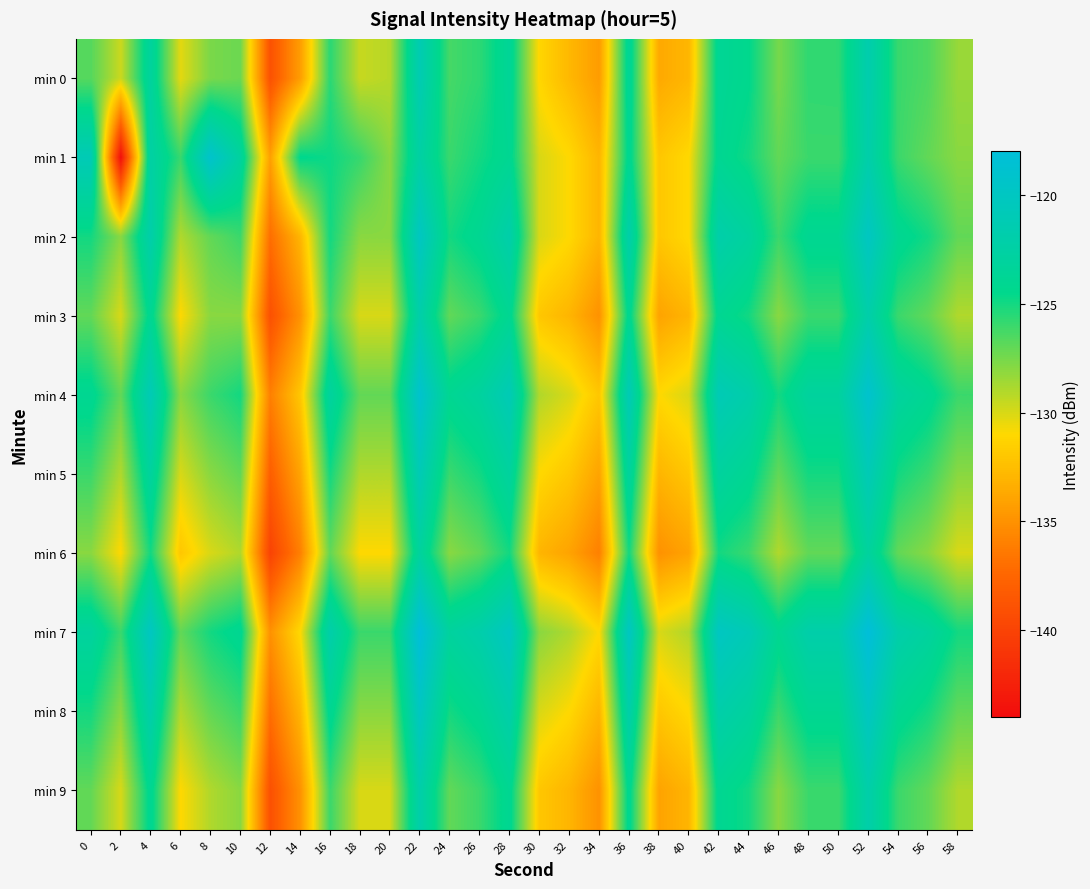

Reading left to right, extract all data points from this chart.

min 0: 0=-126.7	2=-129.7	4=-123.1	6=-130.3	8=-127.6	10=-127.2	12=-138.9	14=-134.3	16=-125.6	18=-129.6	20=-129.1	22=-121.3	24=-126.3	26=-125.7	28=-123.6	30=-131.2	32=-132.8	34=-134.4	36=-123.6	38=-133.7	40=-132.9	42=-123.8	44=-124.4	46=-127.5	48=-125.7	50=-125.7	52=-121.7	54=-125.9	56=-126.5	58=-128.4
min 1: 0=-121.0	2=-143.8	4=-122.5	6=-125.9	8=-119.1	10=-123.0	12=-134.2	14=-124.4	16=-124.8	18=-125.9	20=-128.0	22=-122.5	24=-126.0	26=-125.0	28=-124.0	30=-130.0	32=-131.0	34=-133.0	36=-124.0	38=-132.0	40=-131.0	42=-124.0	44=-125.0	46=-127.0	48=-126.0	50=-126.0	52=-122.0	54=-126.0	56=-127.0	58=-128.0
min 2: 0=-125.0	2=-128.0	4=-122.0	6=-129.0	8=-127.0	10=-126.0	12=-137.0	14=-133.0	16=-125.0	18=-128.0	20=-128.0	22=-120.0	24=-125.0	26=-124.0	28=-122.0	30=-130.0	32=-131.0	34=-133.0	36=-122.0	38=-132.0	40=-131.0	42=-122.0	44=-123.0	46=-126.0	48=-124.0	50=-124.0	52=-120.0	54=-124.0	56=-125.0	58=-127.0
min 3: 0=-127.0	2=-130.0	4=-124.0	6=-131.0	8=-128.0	10=-128.0	12=-139.0	14=-135.0	16=-126.0	18=-130.0	20=-130.0	22=-122.0	24=-127.0	26=-126.0	28=-124.0	30=-132.0	32=-133.0	34=-135.0	36=-124.0	38=-134.0	40=-133.0	42=-124.0	44=-125.0	46=-128.0	48=-126.0	50=-126.0	52=-122.0	54=-126.0	56=-127.0	58=-129.0
min 4: 0=-124.0	2=-127.0	4=-121.0	6=-128.0	8=-126.0	10=-125.0	12=-136.0	14=-132.0	16=-123.0	18=-127.0	20=-127.0	22=-119.0	24=-124.0	26=-123.0	28=-121.0	30=-129.0	32=-130.0	34=-132.0	36=-121.0	38=-131.0	40=-130.0	42=-121.0	44=-122.0	46=-125.0	48=-123.0	50=-123.0	52=-119.0	54=-123.0	56=-124.0	58=-126.0
min 5: 0=-126.0	2=-129.0	4=-123.0	6=-130.0	8=-128.0	10=-127.0	12=-138.0	14=-134.0	16=-125.0	18=-129.0	20=-129.0	22=-121.0	24=-126.0	26=-125.0	28=-123.0	30=-131.0	32=-132.0	34=-134.0	36=-123.0	38=-133.0	40=-132.0	42=-123.0	44=-124.0	46=-127.0	48=-125.0	50=-125.0	52=-121.0	54=-125.0	56=-126.0	58=-128.0
min 6: 0=-128.0	2=-131.0	4=-125.0	6=-132.0	8=-130.0	10=-129.0	12=-140.0	14=-136.0	16=-127.0	18=-131.0	20=-131.0	22=-123.0	24=-128.0	26=-127.0	28=-125.0	30=-133.0	32=-134.0	34=-136.0	36=-125.0	38=-135.0	40=-134.0	42=-125.0	44=-126.0	46=-129.0	48=-127.0	50=-127.0	52=-123.0	54=-127.0	56=-128.0	58=-130.0
min 7: 0=-123.0	2=-126.0	4=-120.0	6=-127.0	8=-125.0	10=-124.0	12=-135.0	14=-131.0	16=-122.0	18=-126.0	20=-126.0	22=-118.0	24=-123.0	26=-122.0	28=-120.0	30=-128.0	32=-129.0	34=-131.0	36=-120.0	38=-130.0	40=-129.0	42=-120.0	44=-121.0	46=-124.0	48=-122.0	50=-122.0	52=-118.0	54=-122.0	56=-123.0	58=-125.0
min 8: 0=-125.0	2=-128.0	4=-122.0	6=-129.0	8=-127.0	10=-126.0	12=-137.0	14=-133.0	16=-124.0	18=-128.0	20=-128.0	22=-120.0	24=-125.0	26=-124.0	28=-122.0	30=-130.0	32=-131.0	34=-133.0	36=-122.0	38=-132.0	40=-131.0	42=-122.0	44=-123.0	46=-126.0	48=-124.0	50=-124.0	52=-120.0	54=-124.0	56=-125.0	58=-127.0
min 9: 0=-127.0	2=-130.0	4=-124.0	6=-131.0	8=-129.0	10=-128.0	12=-139.0	14=-135.0	16=-126.0	18=-130.0	20=-130.0	22=-122.0	24=-127.0	26=-126.0	28=-124.0	30=-132.0	32=-133.0	34=-135.0	36=-124.0	38=-134.0	40=-133.0	42=-124.0	44=-125.0	46=-128.0	48=-126.0	50=-126.0	52=-122.0	54=-126.0	56=-127.0	58=-129.0